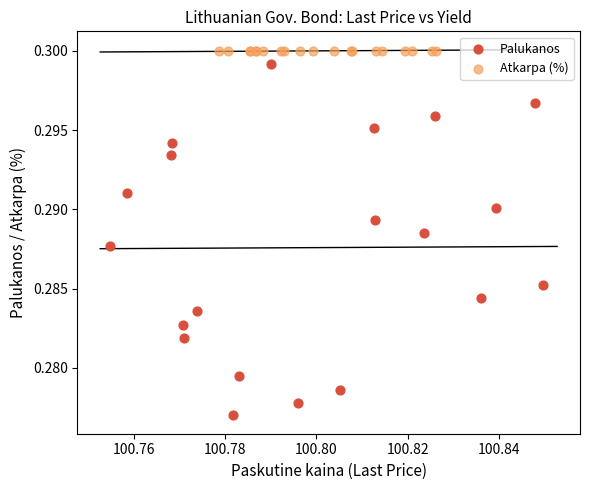

Which series reaches the minimum Y coordinate?

Palukanos